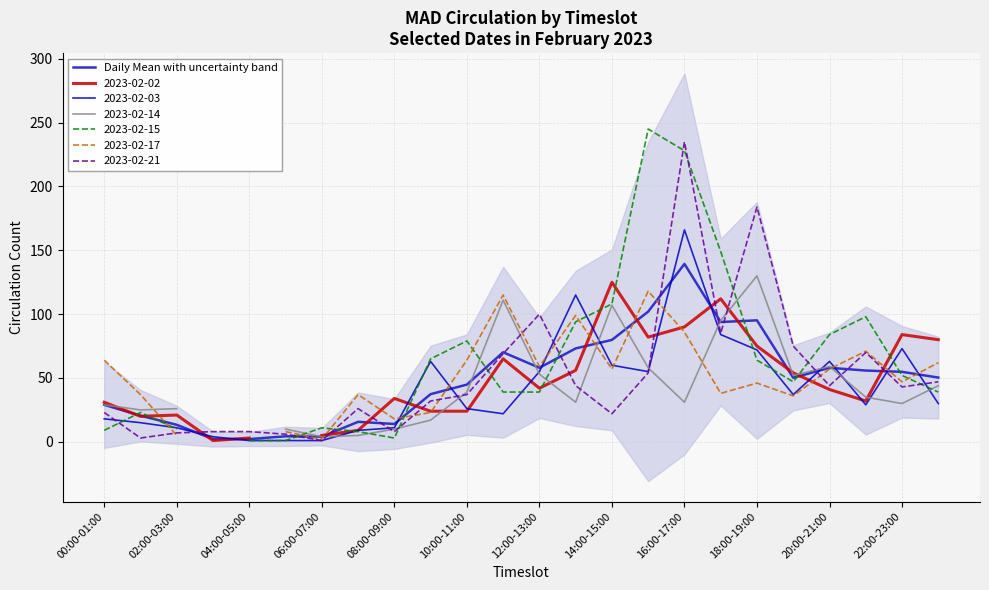

How many categories are shown in the chart?

24